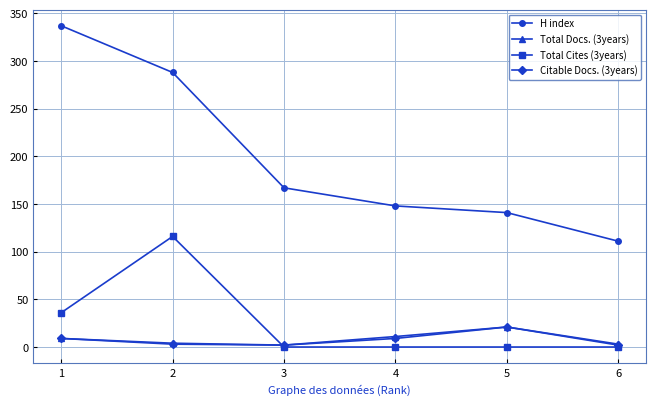

Rank the categories by H index value from lowest to highest.

6, 5, 4, 3, 2, 1